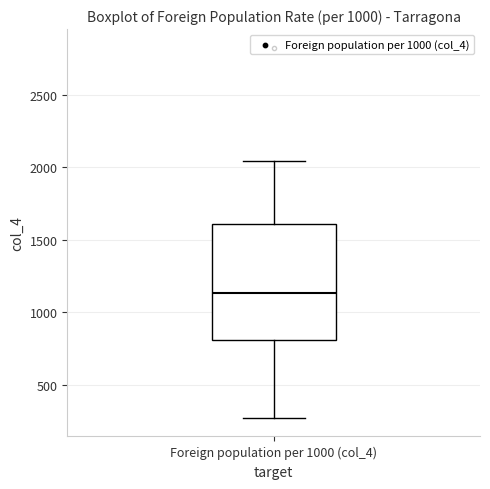

Transcribe this box plot: give where the median line is, the range the box spans, and where the two whiskers end, as read against the y-axis. The values are not printed on the chart, so give them approximately, as read against the axis.

median 1150, box 800 to 1600, whiskers 250 to 2050